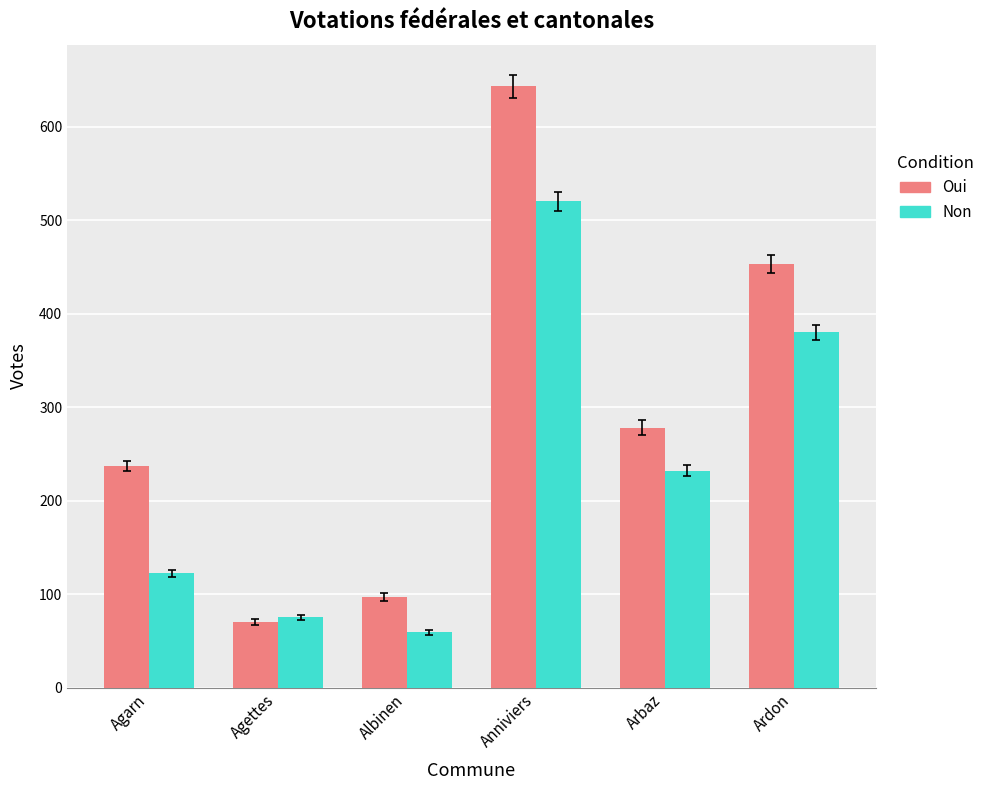

True or false: Non has a value of 36 at Albinen.

False